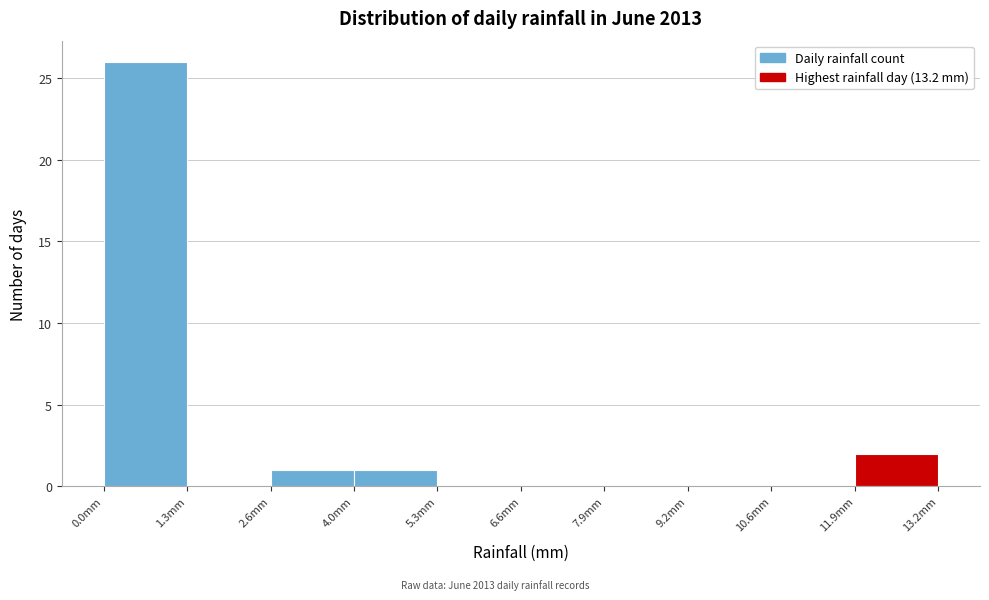

What is the height of the bar covering 11.88 to 13.20 on the x-axis? Neither the bar edges nor the heights are printed on the chart, so give them approximately, as read against the axes.

2